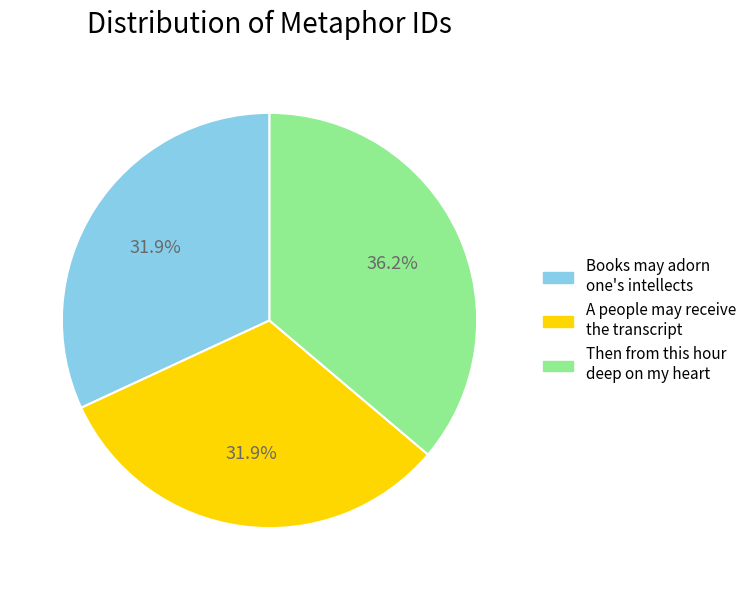

Combined, what portion of the pie is A people may receive the transcript and Books may adorn one's intellects?

63.8%